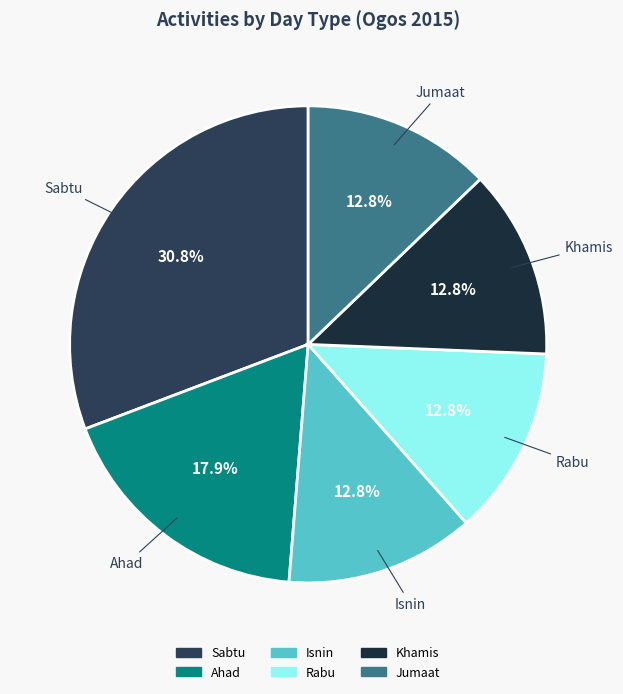

How many segments does this pie chart have?

6